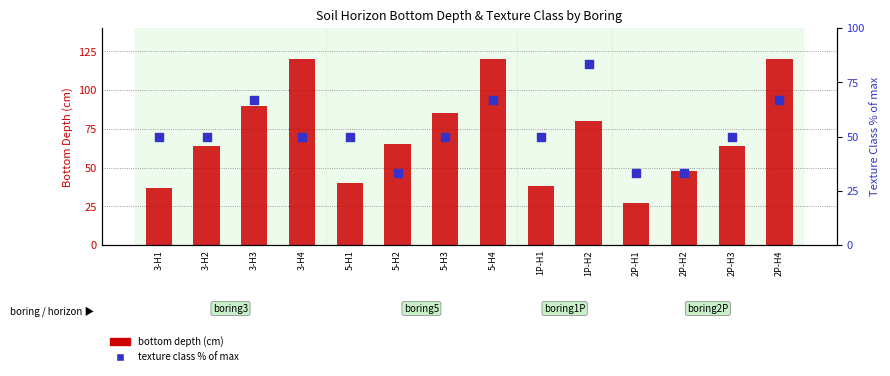

Is the value of texture class % of max at 3-H3 greater than the value of bottom depth (cm) at 2P-H3?

Yes